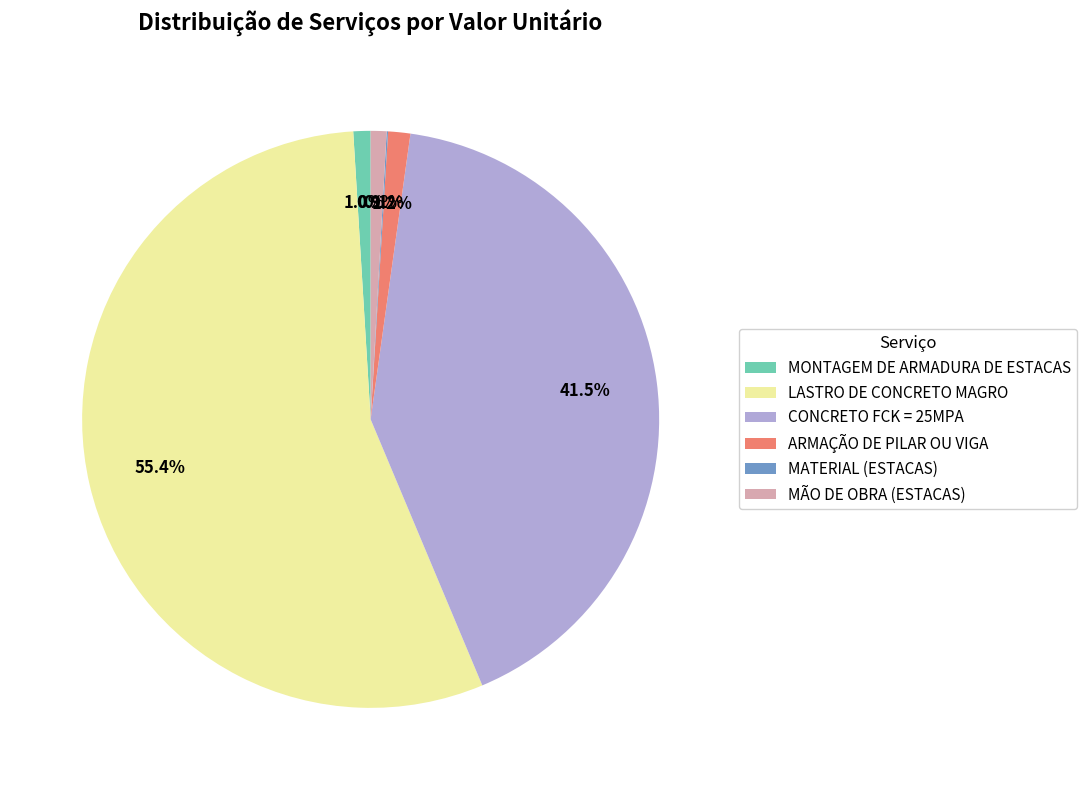

Is the sum of ARMAÇÃO DE PILAR OU VIGA and LASTRO DE CONCRETO MAGRO greater than half?

Yes